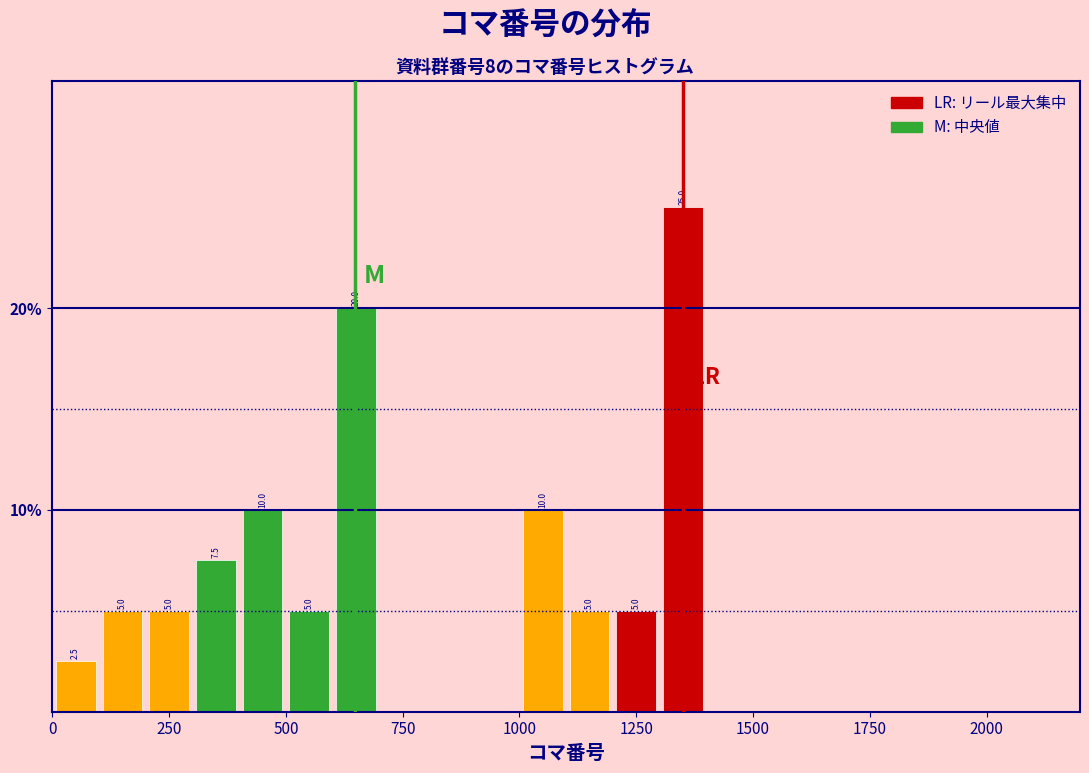

Read against the x-axis, roughly where is the centre of the tallest bar?

1350